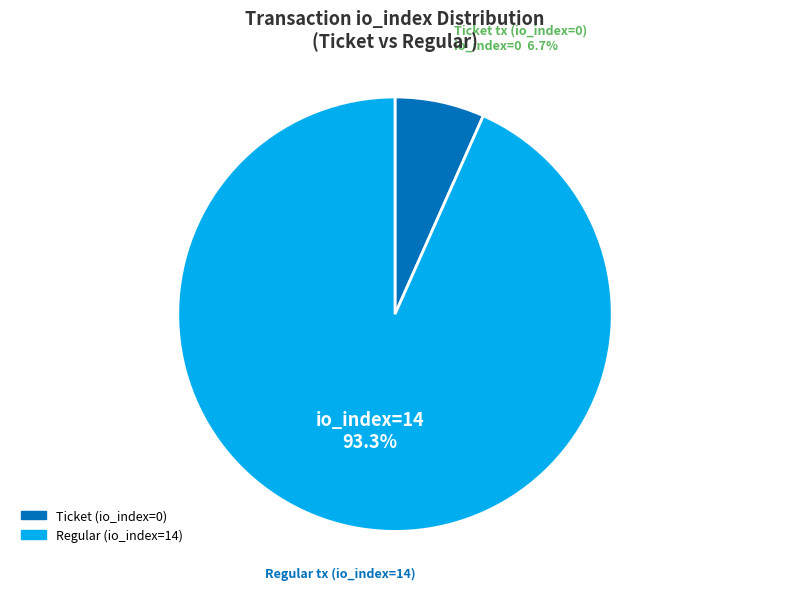

Is there any slice that represents more than half of the pie?

Yes